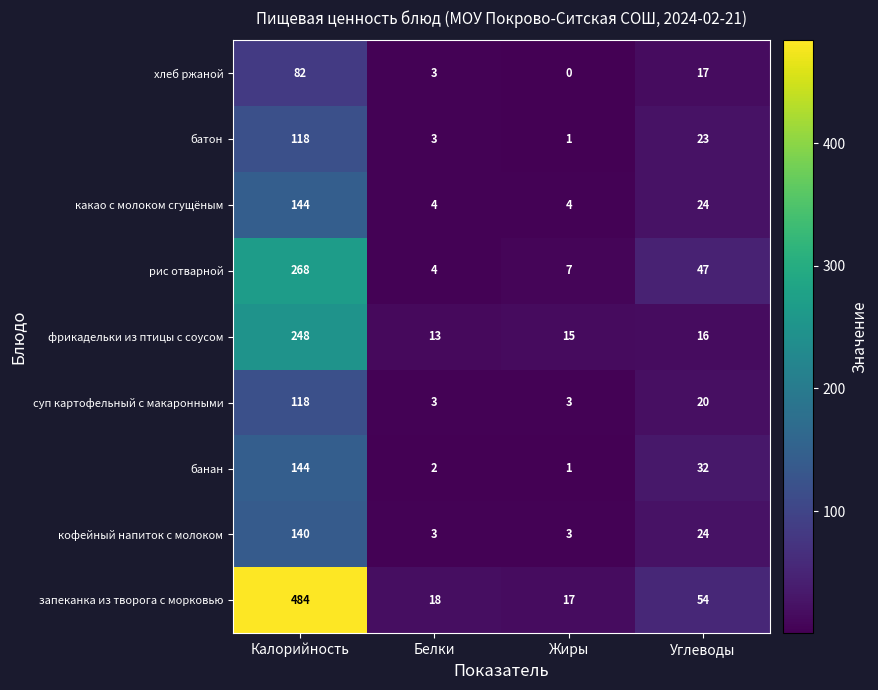

How many data points does each series have?

4